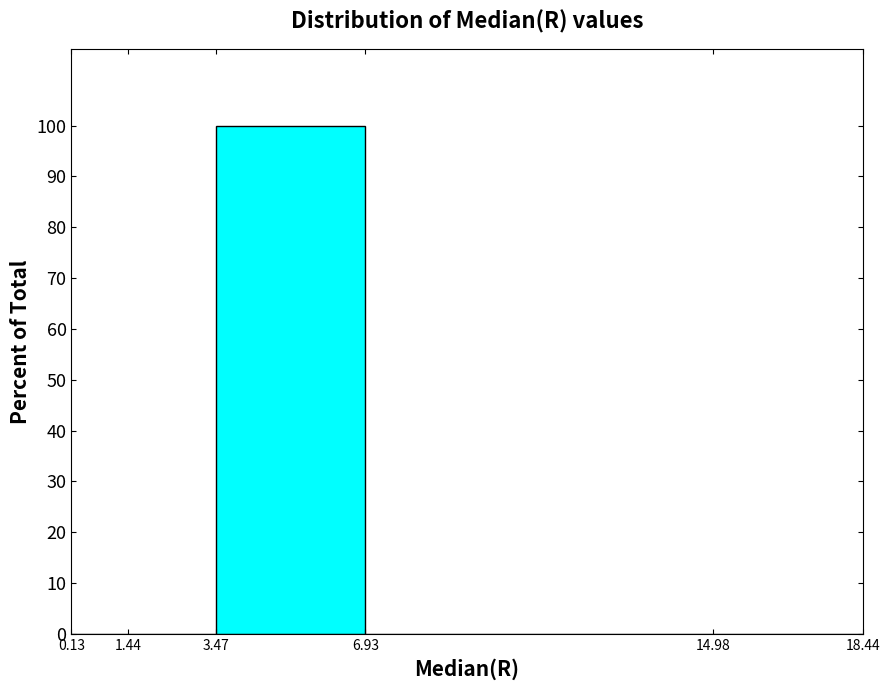

Reading left to right, list every bar in this chart as the range it spans on the x-axis followed by its height. The values are not printed on the chart, so give them approximately, as read against the axis.

0.13 to 1.44: 0
1.44 to 3.47: 0
3.47 to 6.93: 100
6.93 to 14.98: 0
14.98 to 18.44: 0